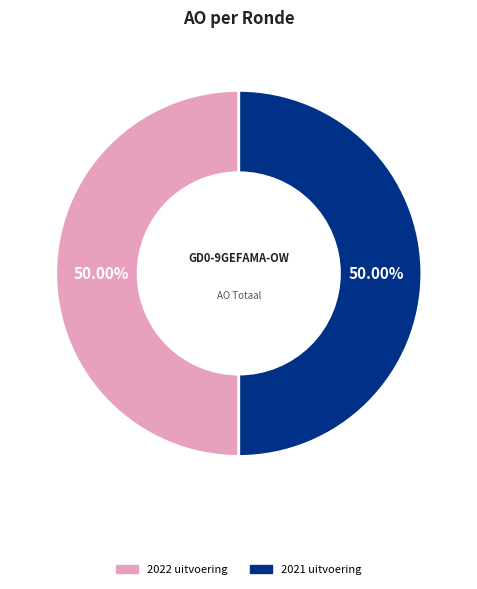

To the nearest percent, what is the difference between the largest and smallest slice percentages?

0%